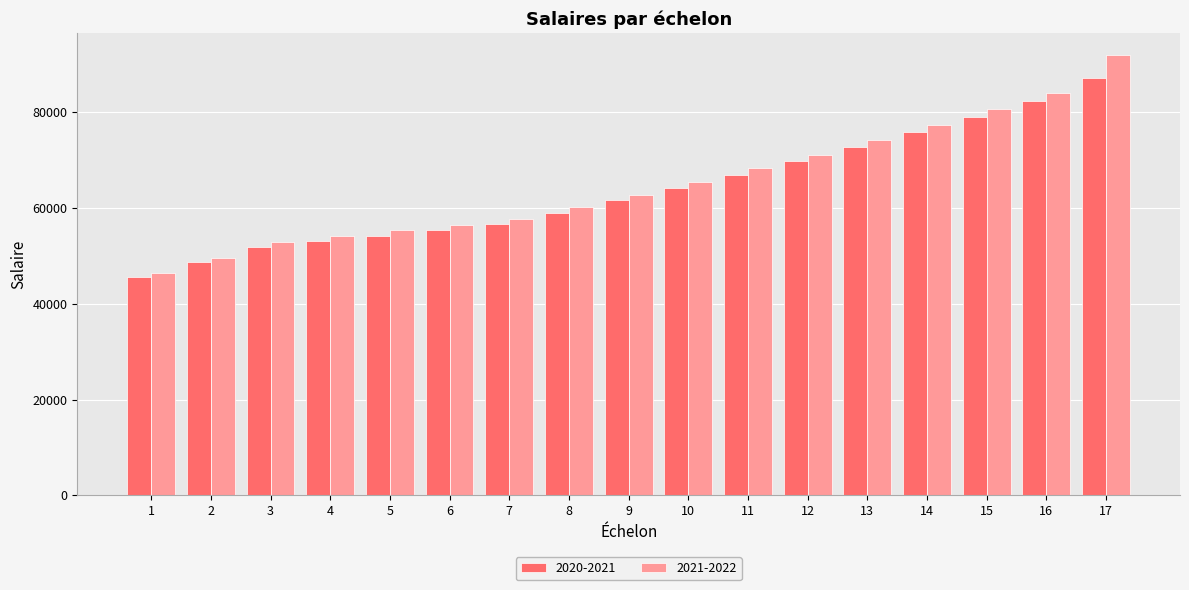

Which series has the widest spread of values?

2021-2022